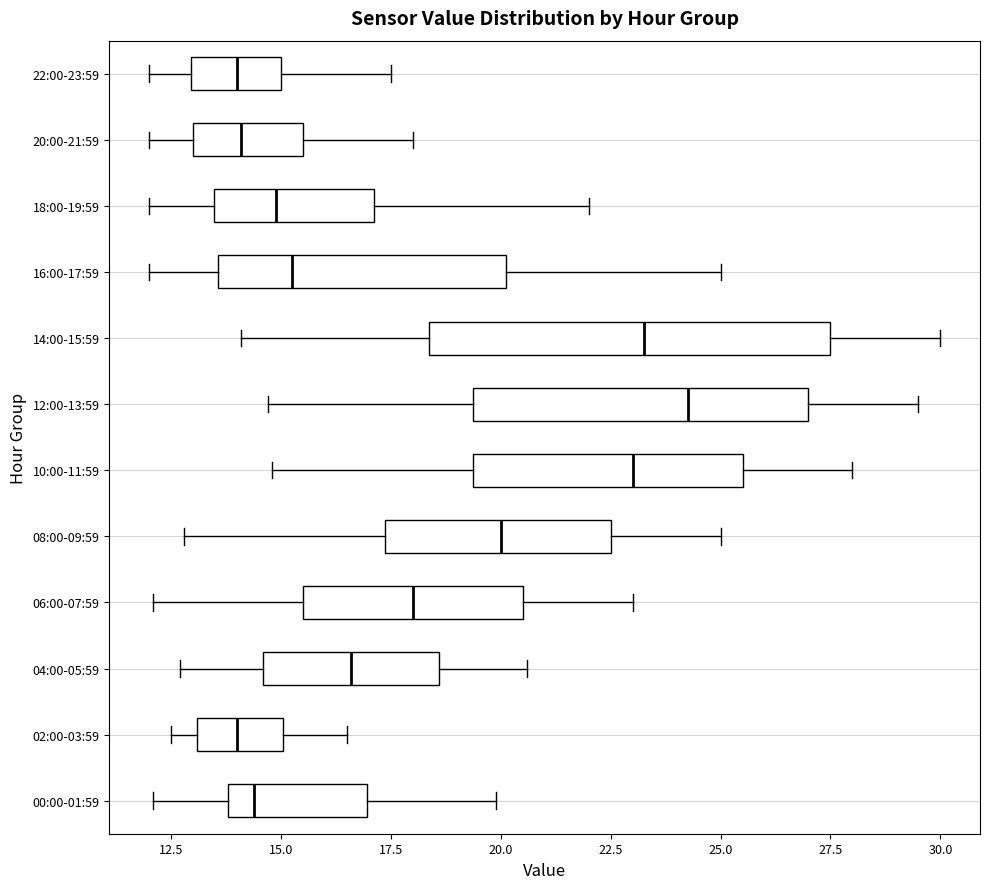

Where does the left whisker of the box for 18:00-19:59 end on the x-axis? The values are not printed on the chart, so give them approximately, as read against the axis.

12.0